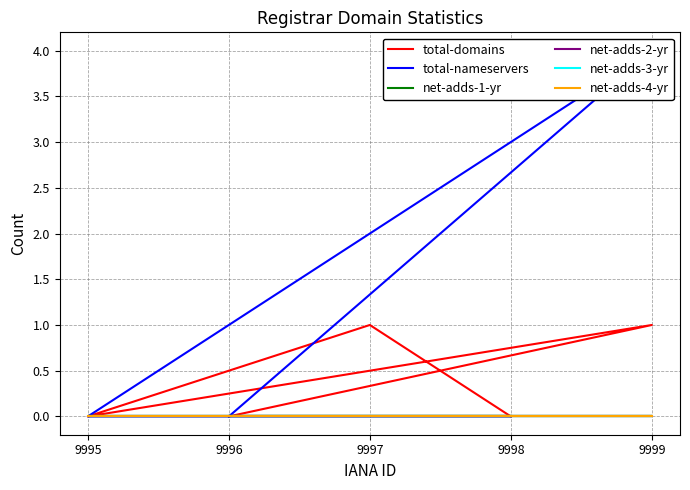

True or false: net-adds-2-yr has a value of 0 at 9997.

True